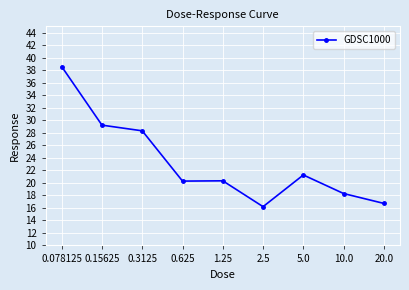

What position from the right is 0.3125?

7